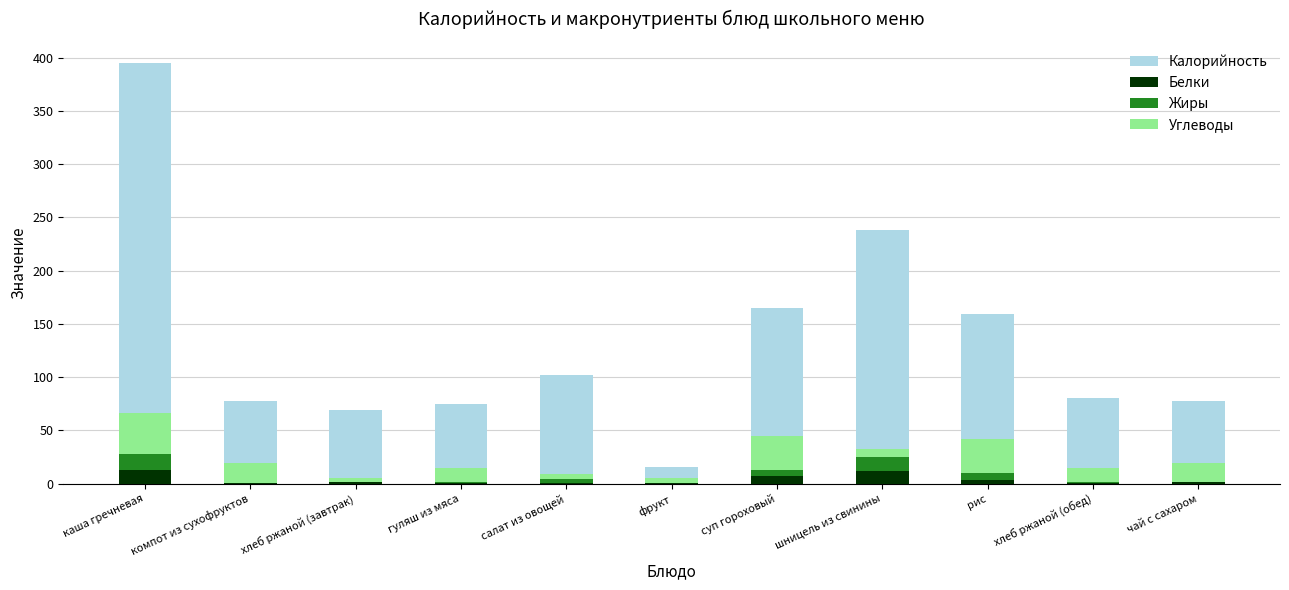

What is the label of the 1st bar from the right?

чай с сахаром